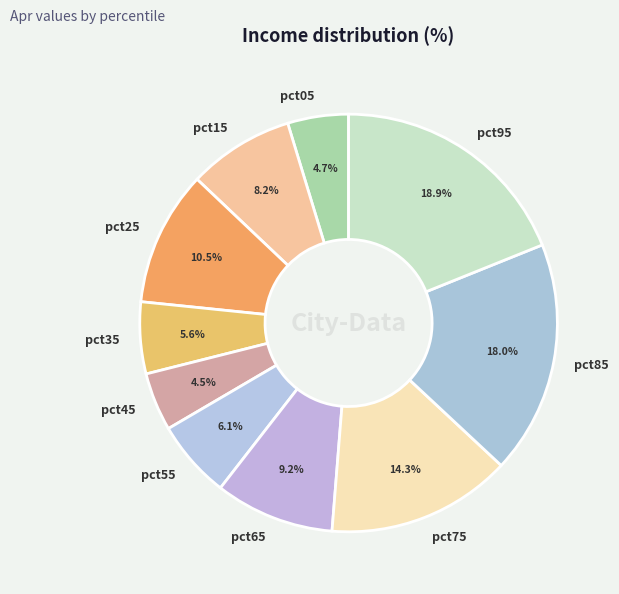

The pct05 slice represents 17% of the pie. True or false?

False